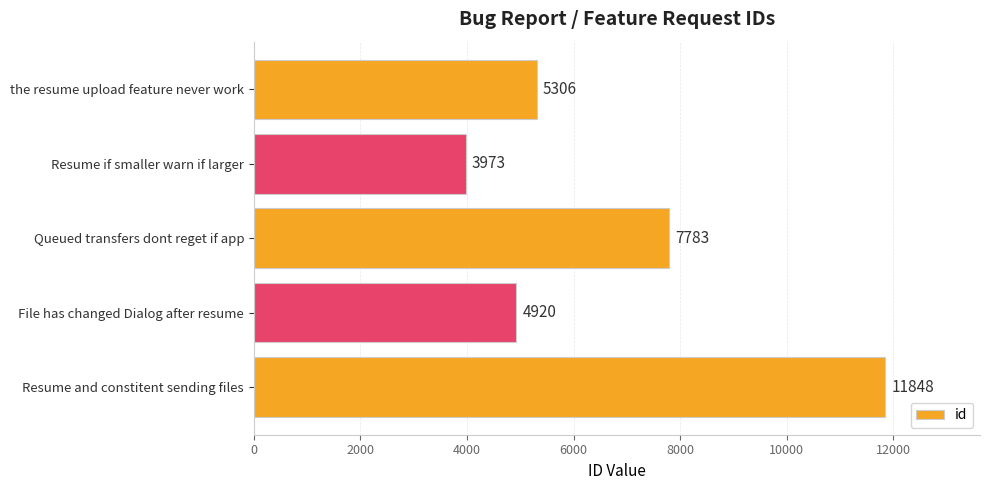

True or false: the data shows 5306 at the resume upload feature never work.

True